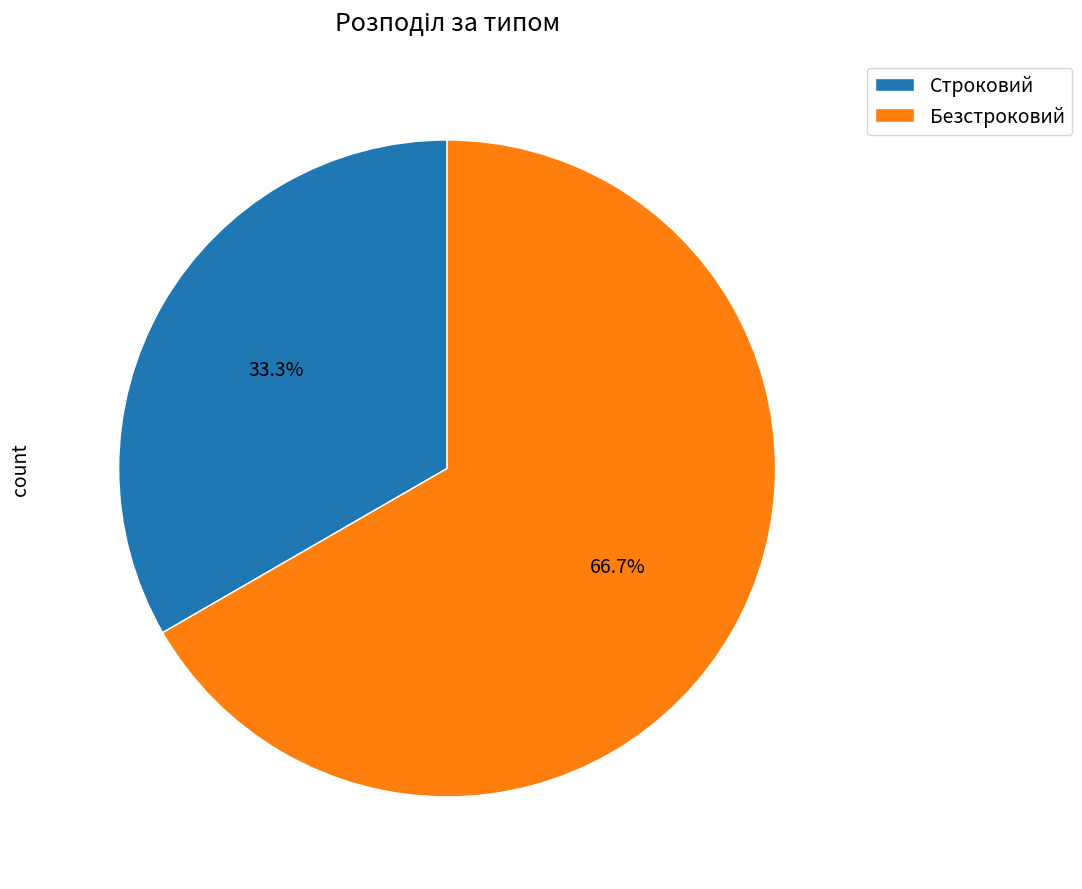

To the nearest percent, what is the difference between the Строковий and Безстроковий slice percentages?

33%